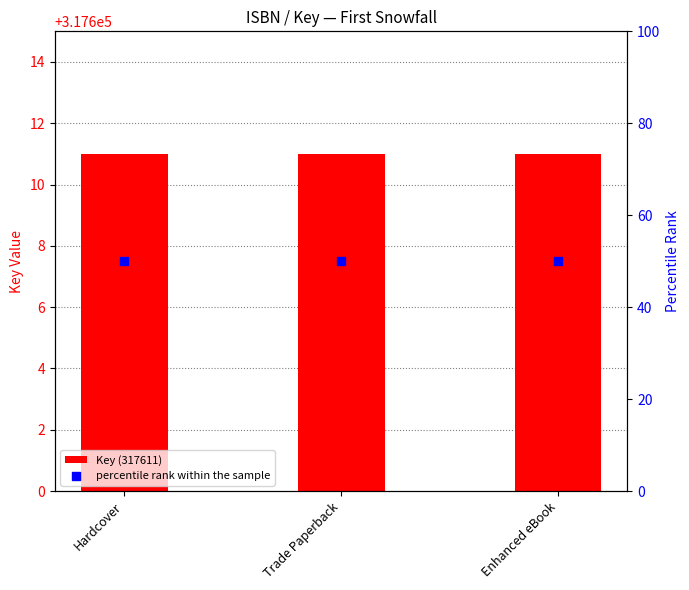

Which series contains the highest Y value?

Key (317611)